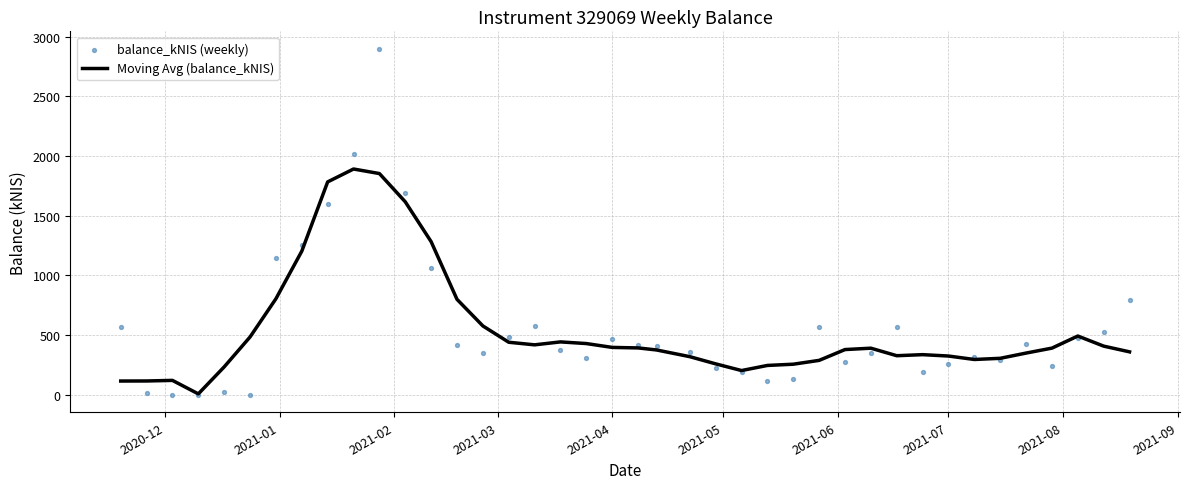

At how many categories does at least one series exceed 441?

20